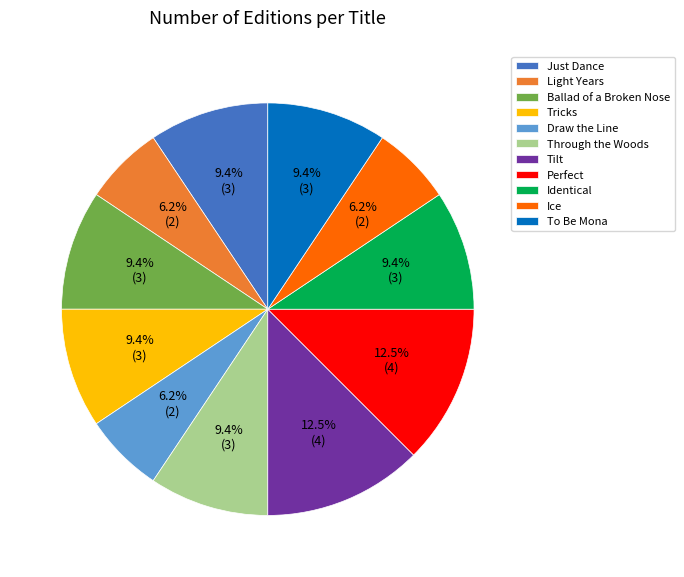

Is it true that Identical is 9% of the pie?

True